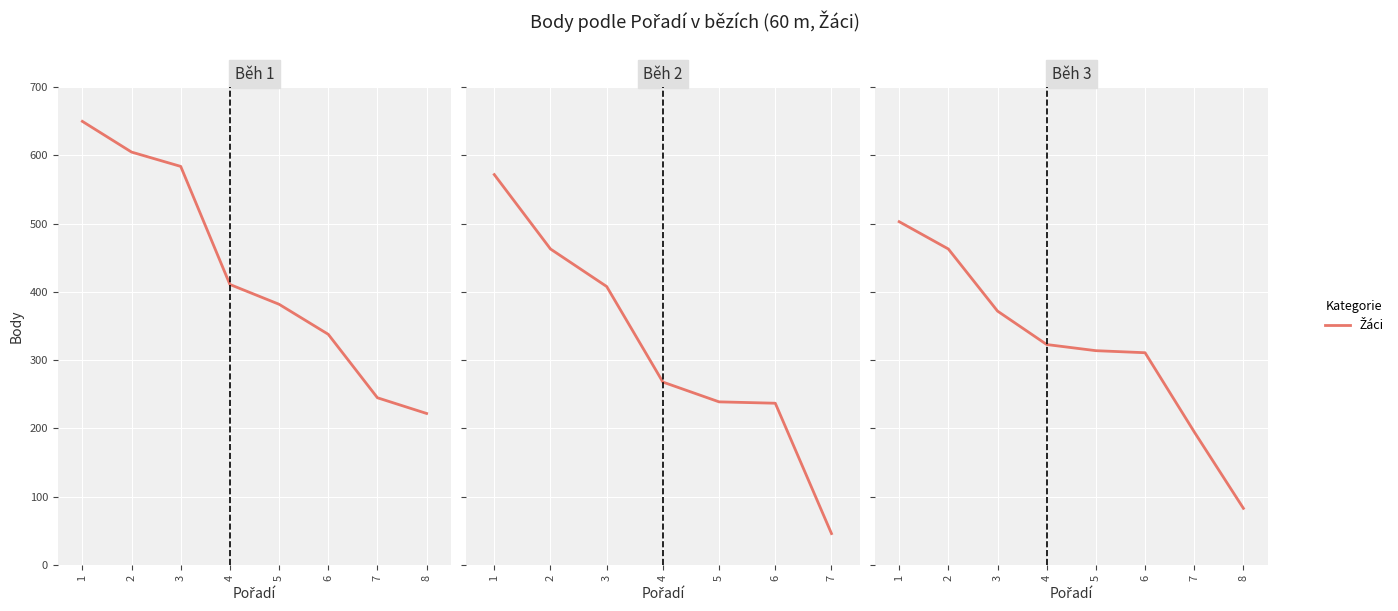

List the labels in order of value, smallest first.

8, 7, 6, 5, 4, 3, 2, 1